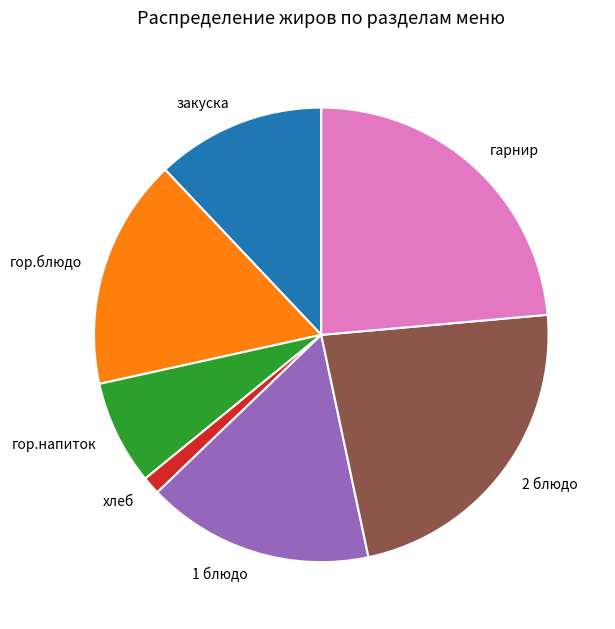

Which category has the biggest portion of the pie?

гарнир